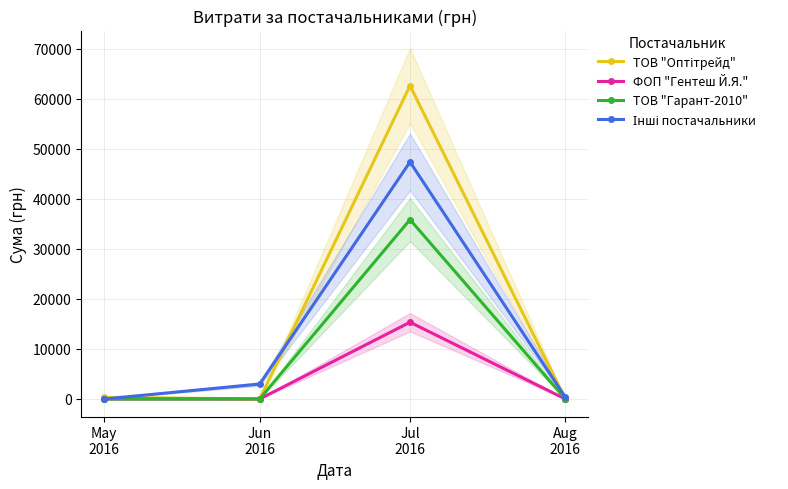

At which label is ТОВ "Оптітрейд" closest to 31312?

May
2016